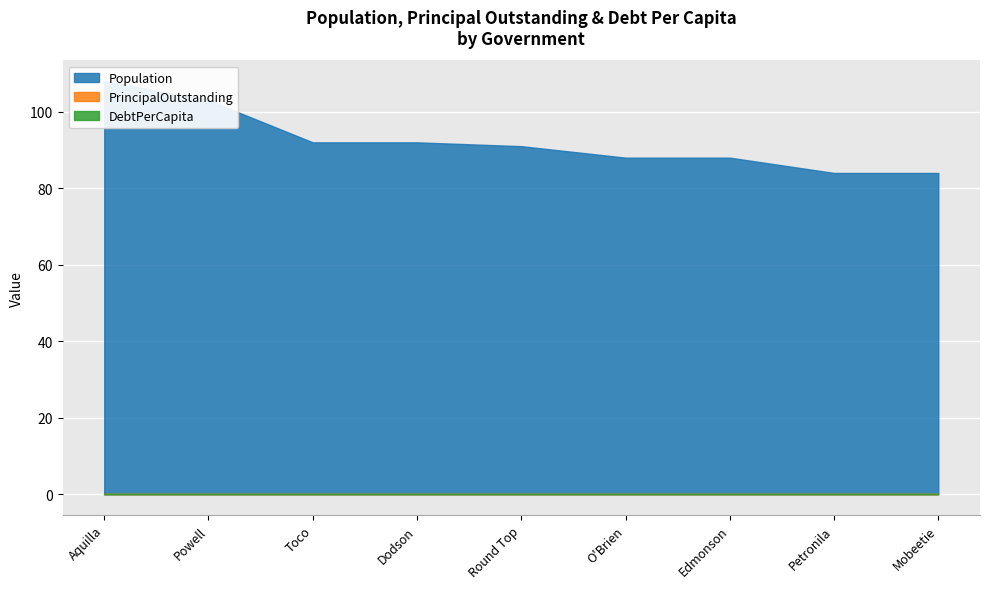

List the series in order of their peak value, lowest first.

PrincipalOutstanding, DebtPerCapita, Population